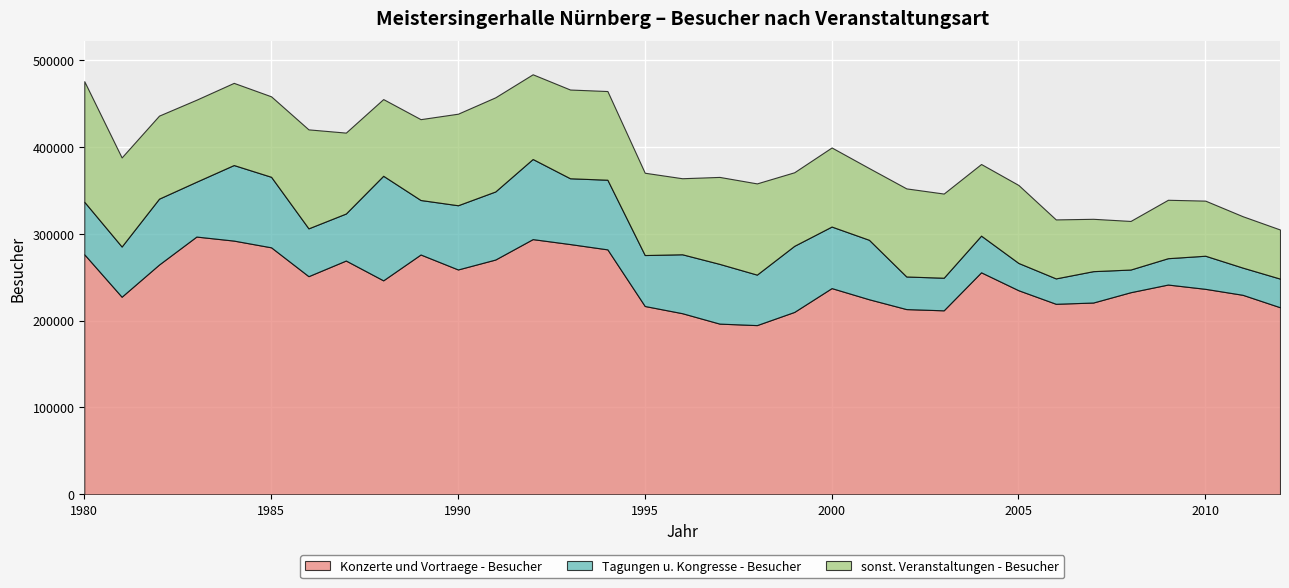

Reading left to right, list all the values displayed in this chart.

Konzerte und Vortraege - Besucher: 276210	227350	264400	296580	291950	284200	251010	269000	246200	275950	258734	270150	293650	287950	281850	216680	208410	196414	194699	209861	237290	224440	213126	211706	255456	234820	219227	220681	232545	241366	236440	229562	215244
Tagungen u. Kongresse - Besucher: 60440	57785	75790	63120	86940	81150	55020	54100	120329	62700	73887	78330	92187	75710	80125	58635	67800	68725	58095	76055	70822	68425	37515	37510	42190	31390	29215	36090	26095	30320	38090	31300	32952
sonst. Veranstaltungen - Besucher: 138720	102500	95560	94360	94560	92600	113900	93102	88264	93035	105342	108340	97490	102120	102065	94710	87494	100080	104965	84667	91004	82565	101375	96857	82440	89745	67880	60250	55920	67230	63415	59150	56505